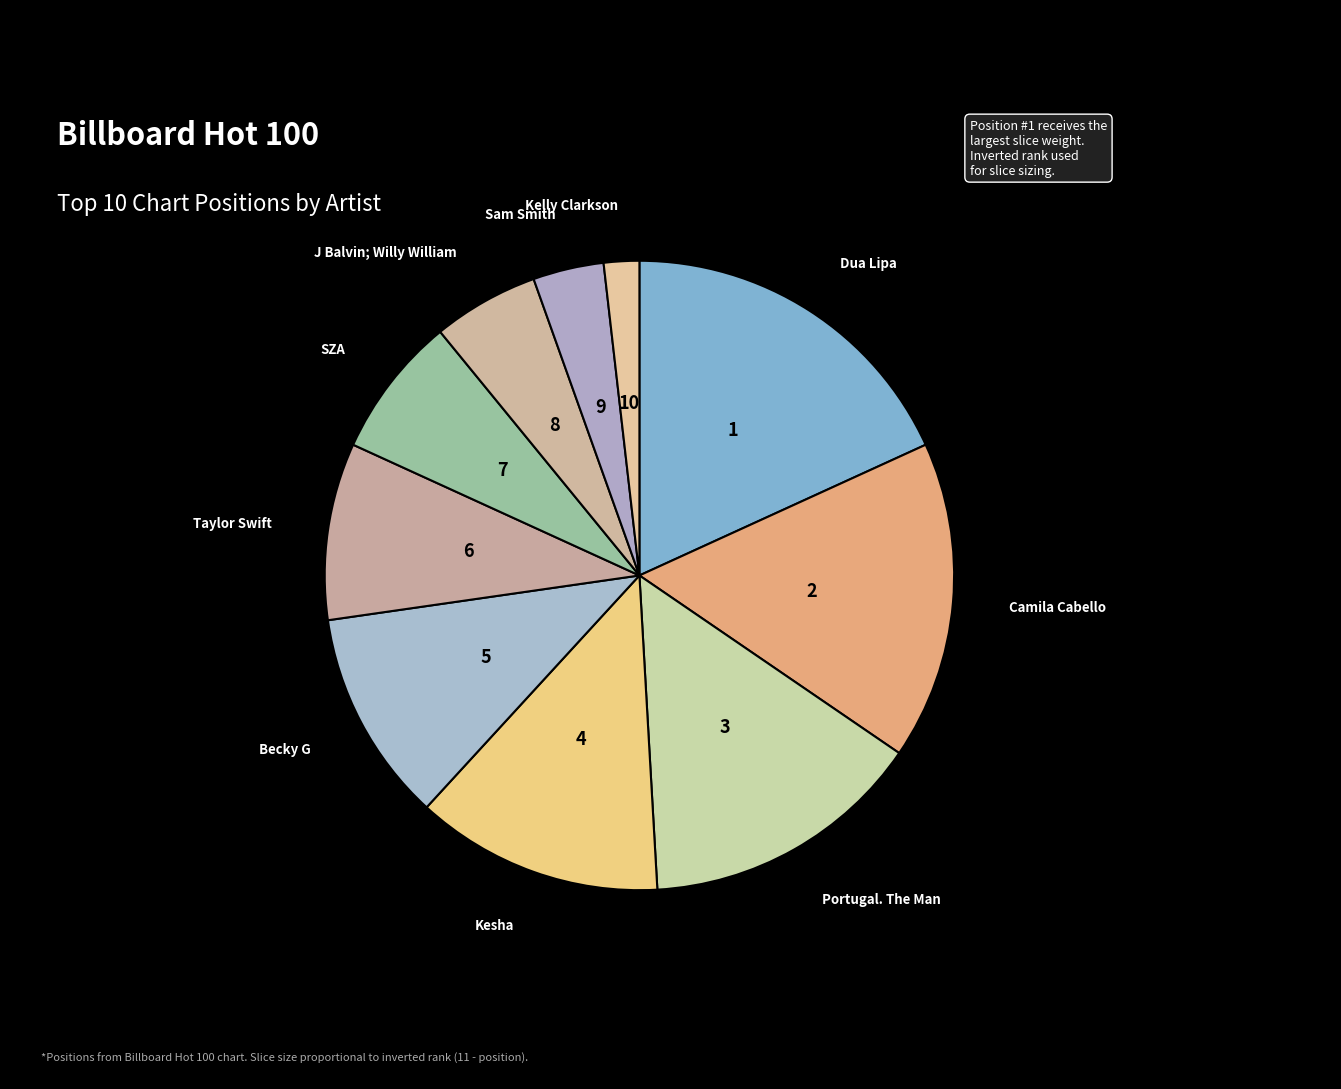

Does any single category account for the majority?

No